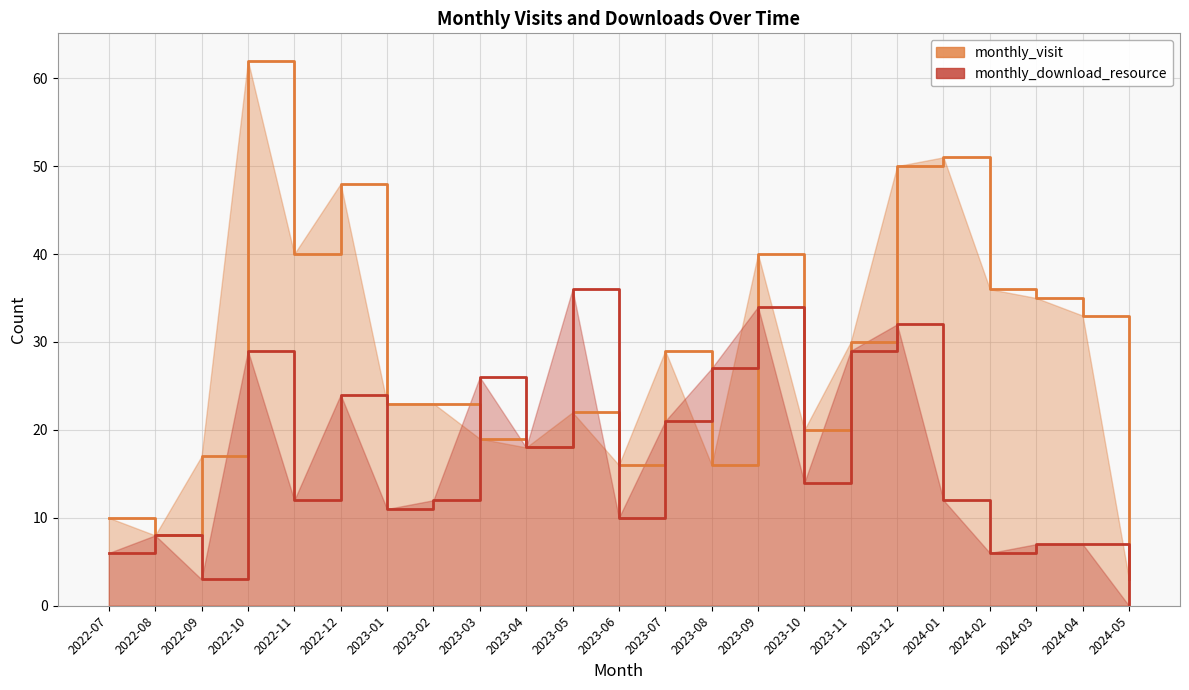

The value of monthly_visit at 2022-07 is 10. True or false?

True